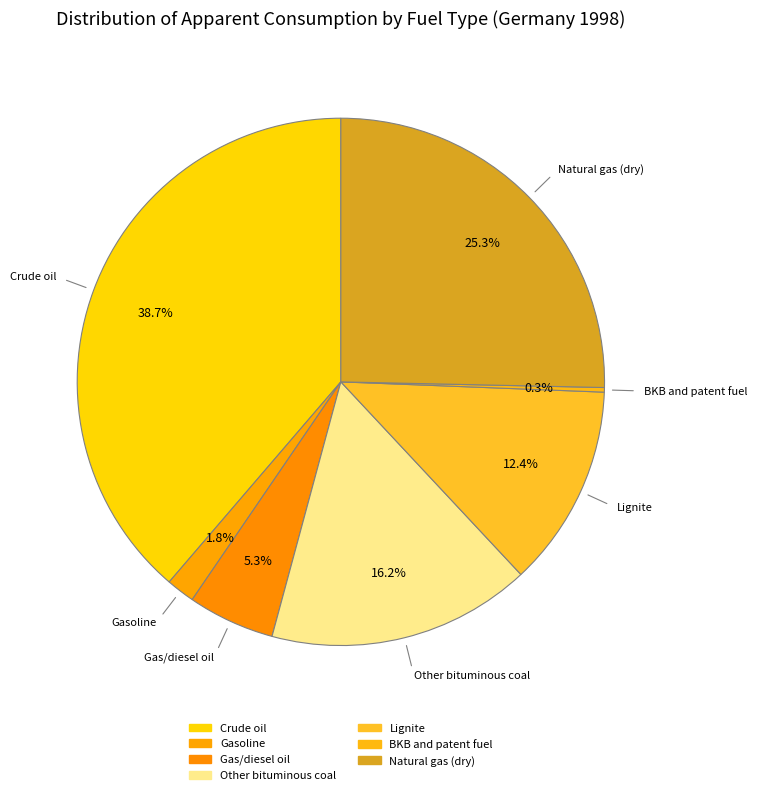

True or false: Gasoline accounts for 2% of the total.

True